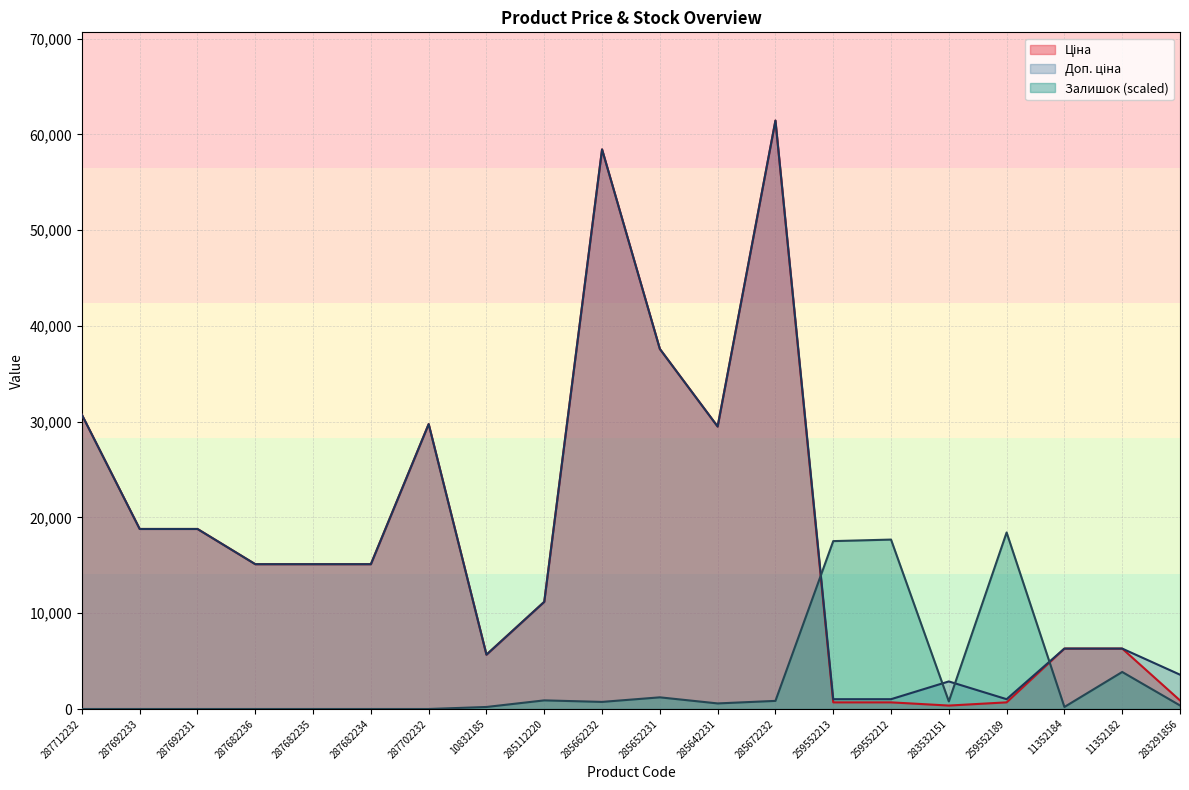

The value of Залишок at 11352184 is 112.1. True or false?

False